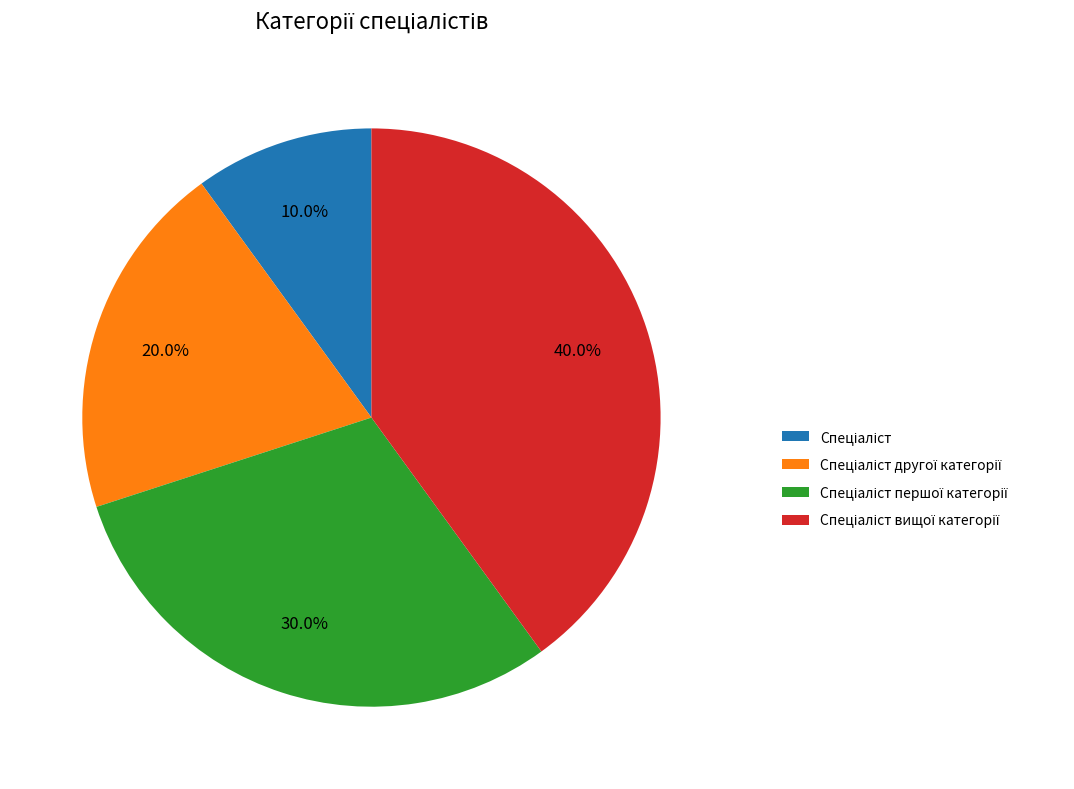

Is there any slice that represents more than half of the pie?

No